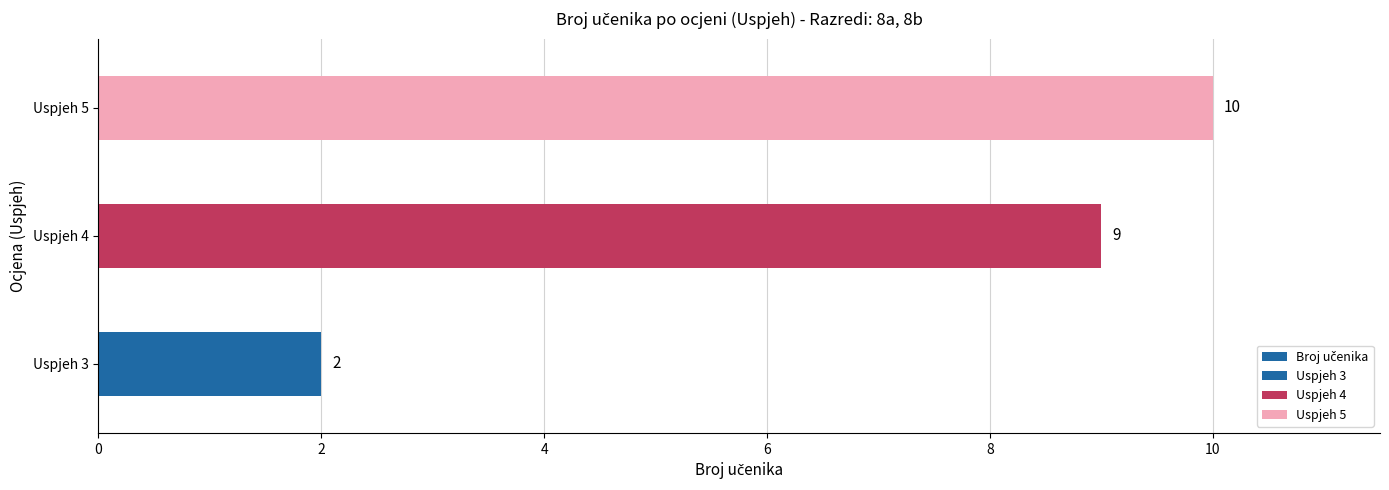

How many series are shown in this chart?

1